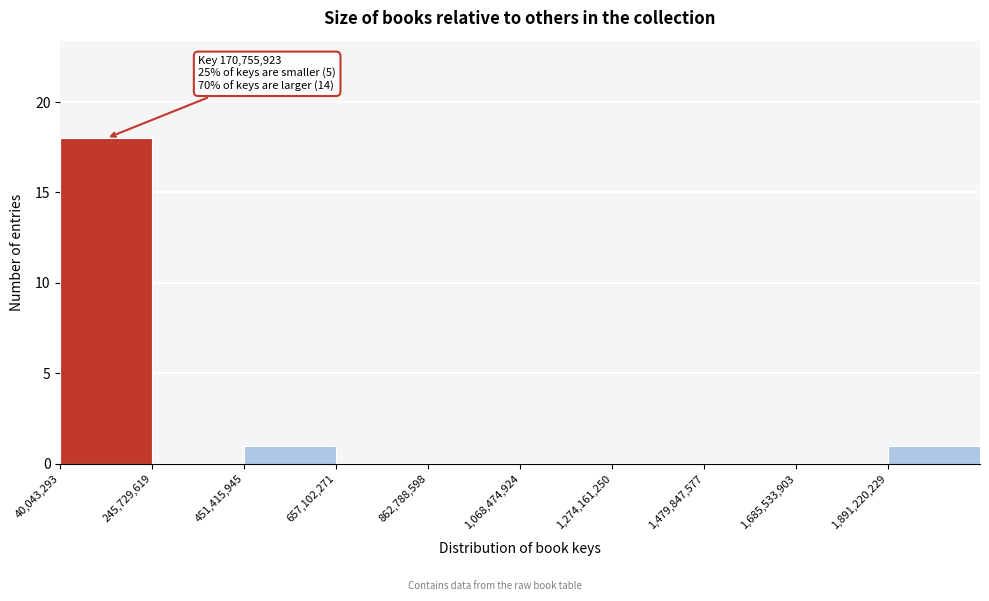

Over which range of the x-axis is the bar tallest?

50000000 to 250000000